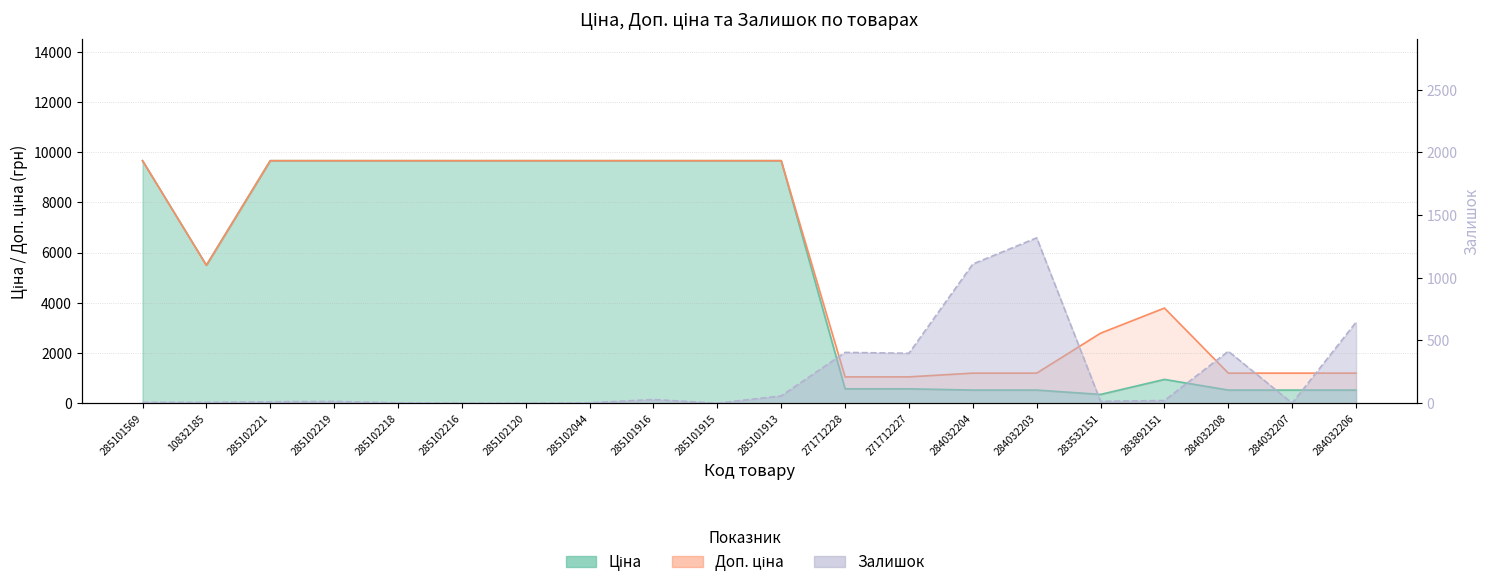

At 10832185, list the series in order from smallest to largest.

Залишок, Ціна, Доп. ціна